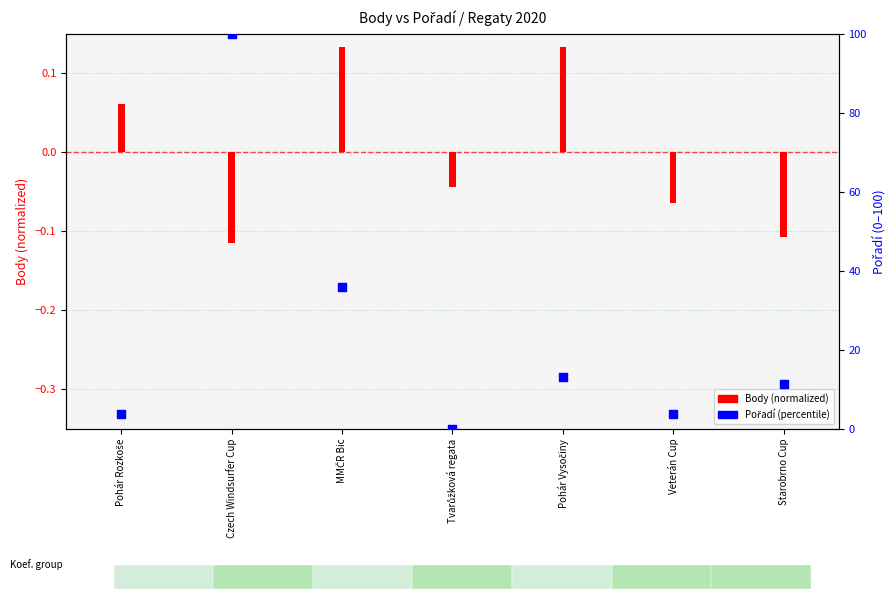

Which series has the largest Y range (max minus min)?

Pořadí (percentile)